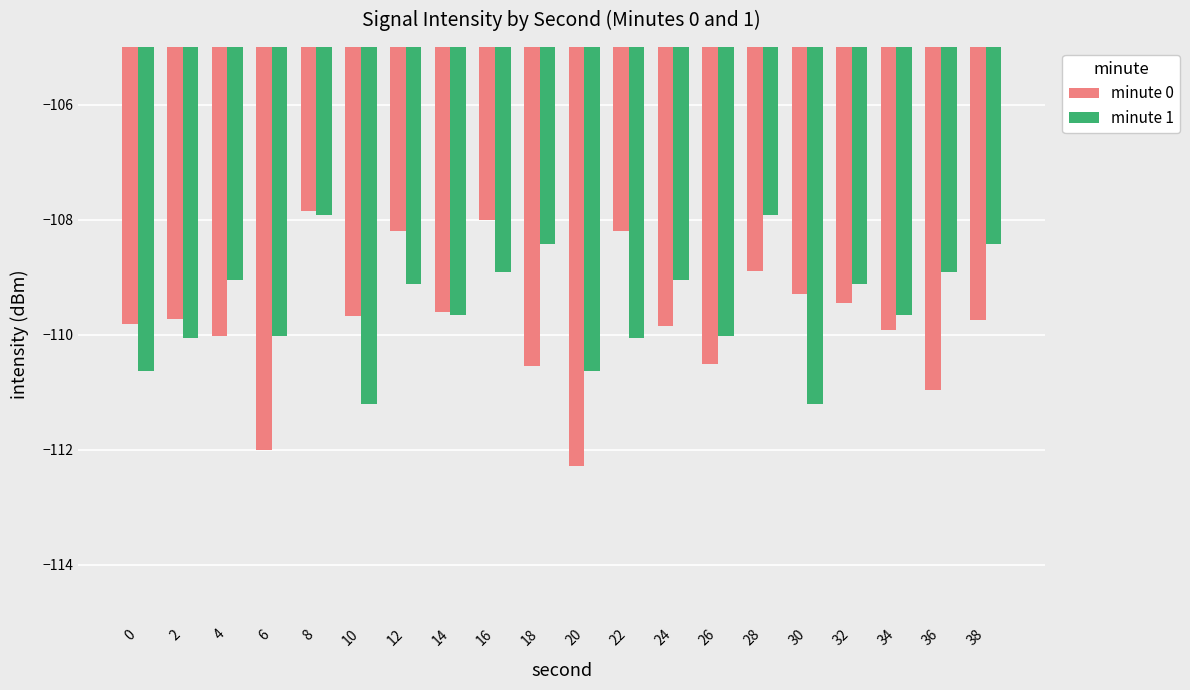

List the series in order of their overall mean, highest first.

minute 1, minute 0